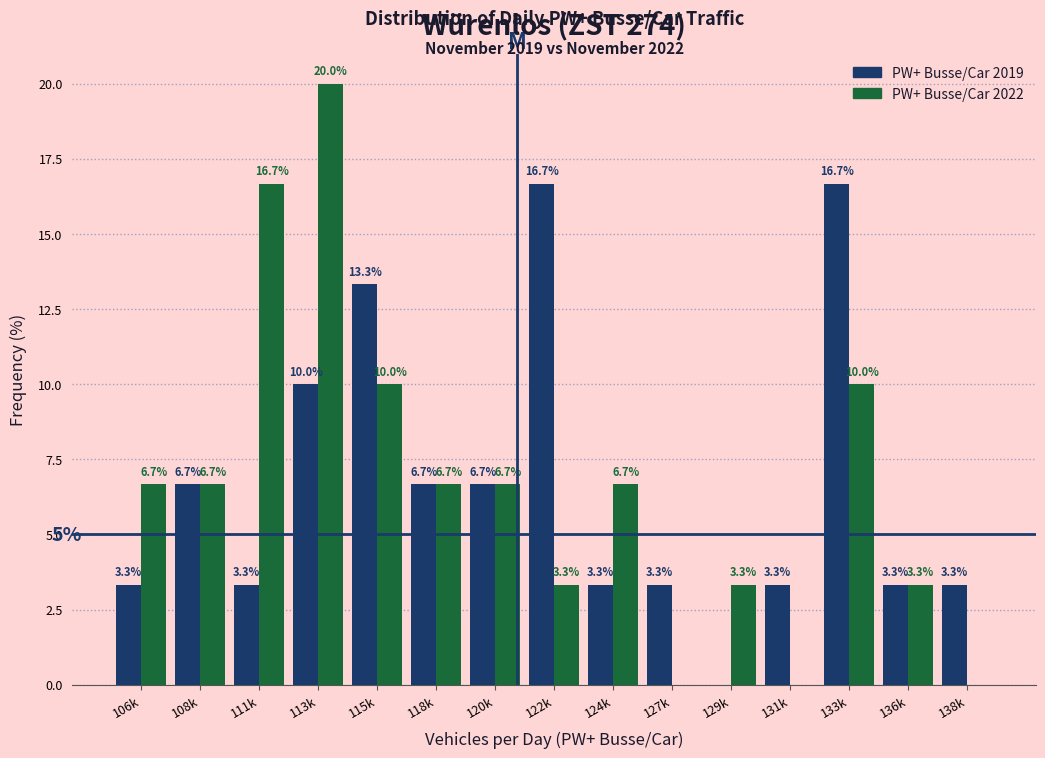

Reading left to right, transcribe all the data shown in this chart.

PW+ Busse/Car 2019: 106k=3.3	108k=6.7	111k=3.3	113k=10.0	115k=13.3	118k=6.7	120k=6.7	122k=16.7	124k=3.3	127k=3.3	129k=0.0	131k=3.3	133k=16.7	136k=3.3	138k=3.3
PW+ Busse/Car 2022: 106k=6.7	108k=6.7	111k=16.7	113k=20.0	115k=10.0	118k=6.7	120k=6.7	122k=3.3	124k=6.7	127k=0.0	129k=3.3	131k=0.0	133k=10.0	136k=3.3	138k=0.0